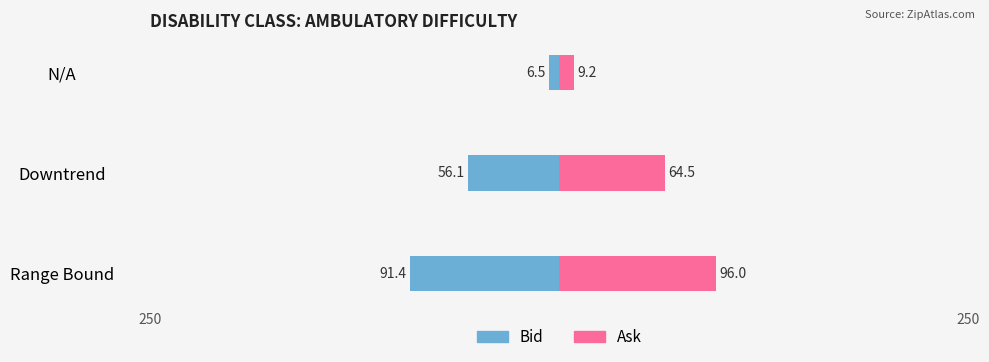

Where does the Bid series first go above -56?

N/A